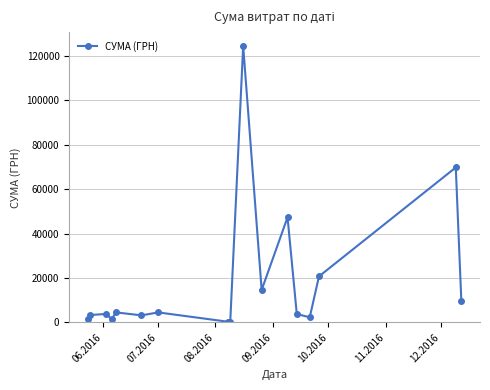

How many data points are less than 3836?

8